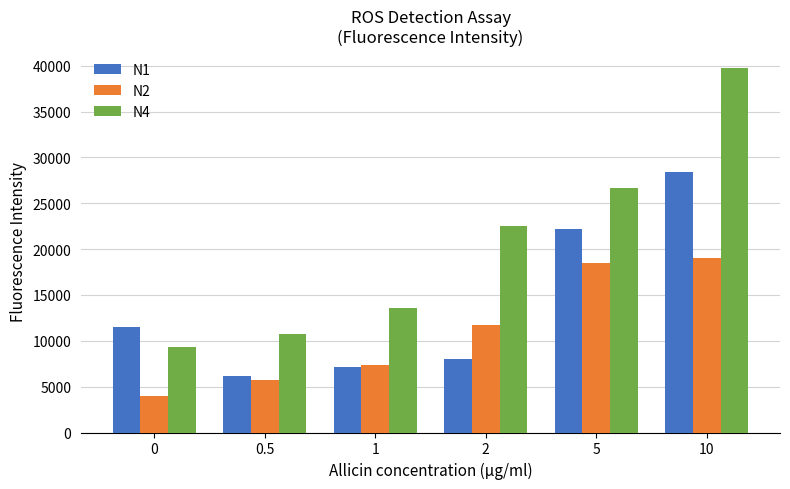

What are all the series names shown in the legend?

N1, N2, N4